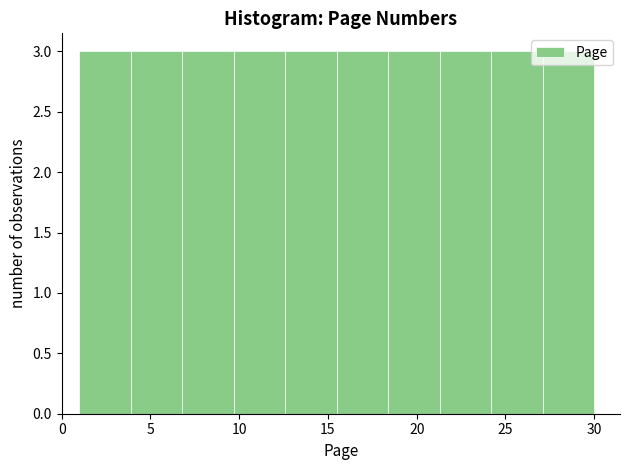

Reading left to right, list every bar in this chart as the range it spans on the x-axis followed by its height. Neither the bar edges nor the heights are printed on the chart, so give them approximately, as read against the axes.

1.0 to 3.9: 3
3.9 to 6.8: 3
6.8 to 9.7: 3
9.7 to 12.6: 3
12.6 to 15.5: 3
15.5 to 18.4: 3
18.4 to 21.3: 3
21.3 to 24.2: 3
24.2 to 27.1: 3
27.1 to 30.0: 3